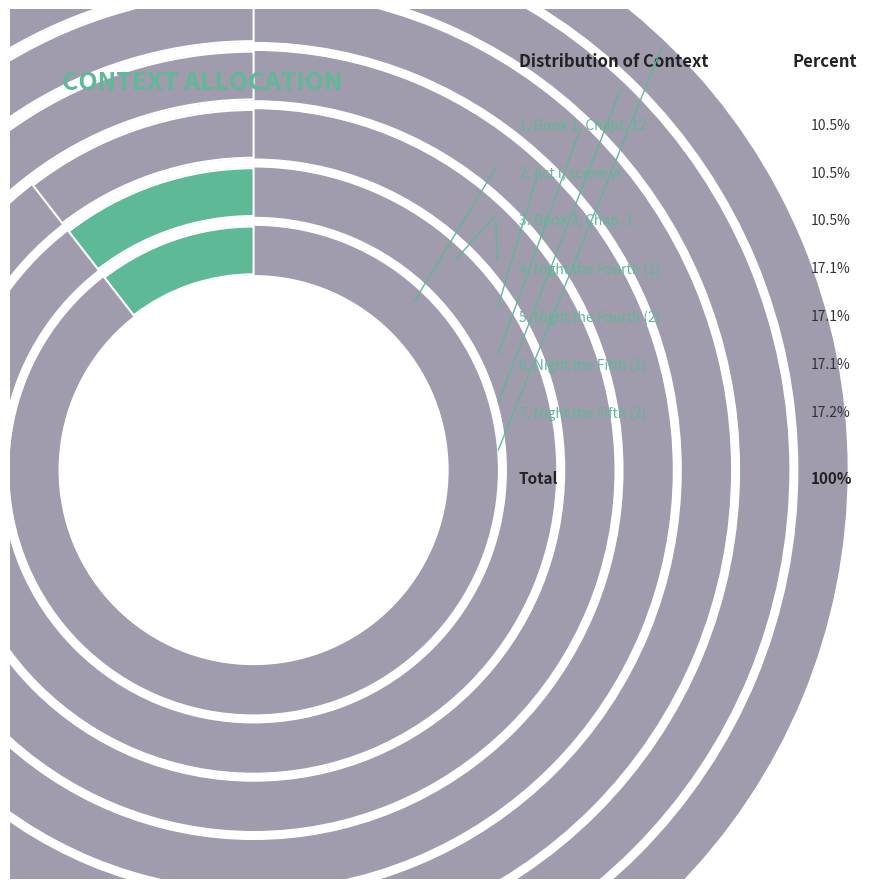

Does any single category account for the majority?

No